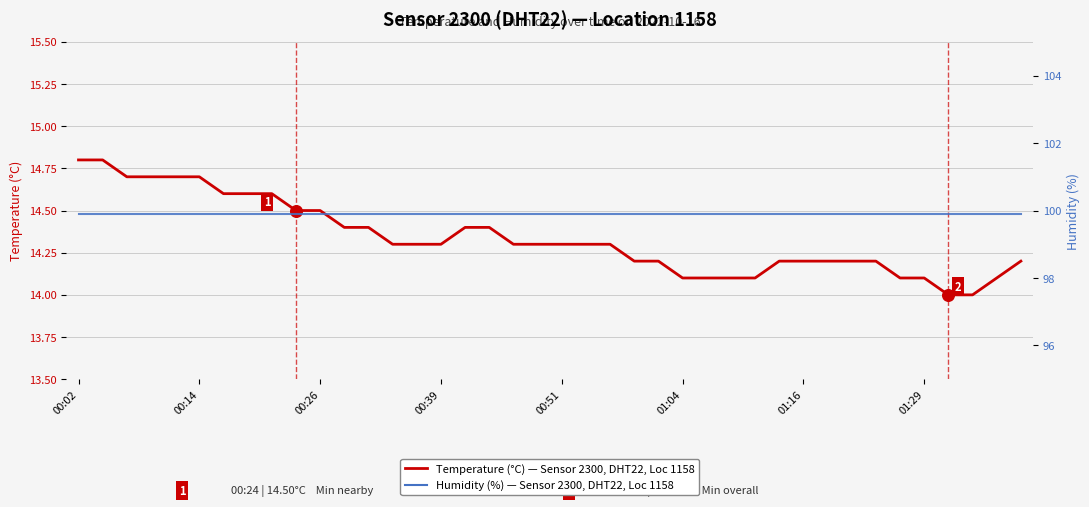

Which series contains the highest Y value?

humidity